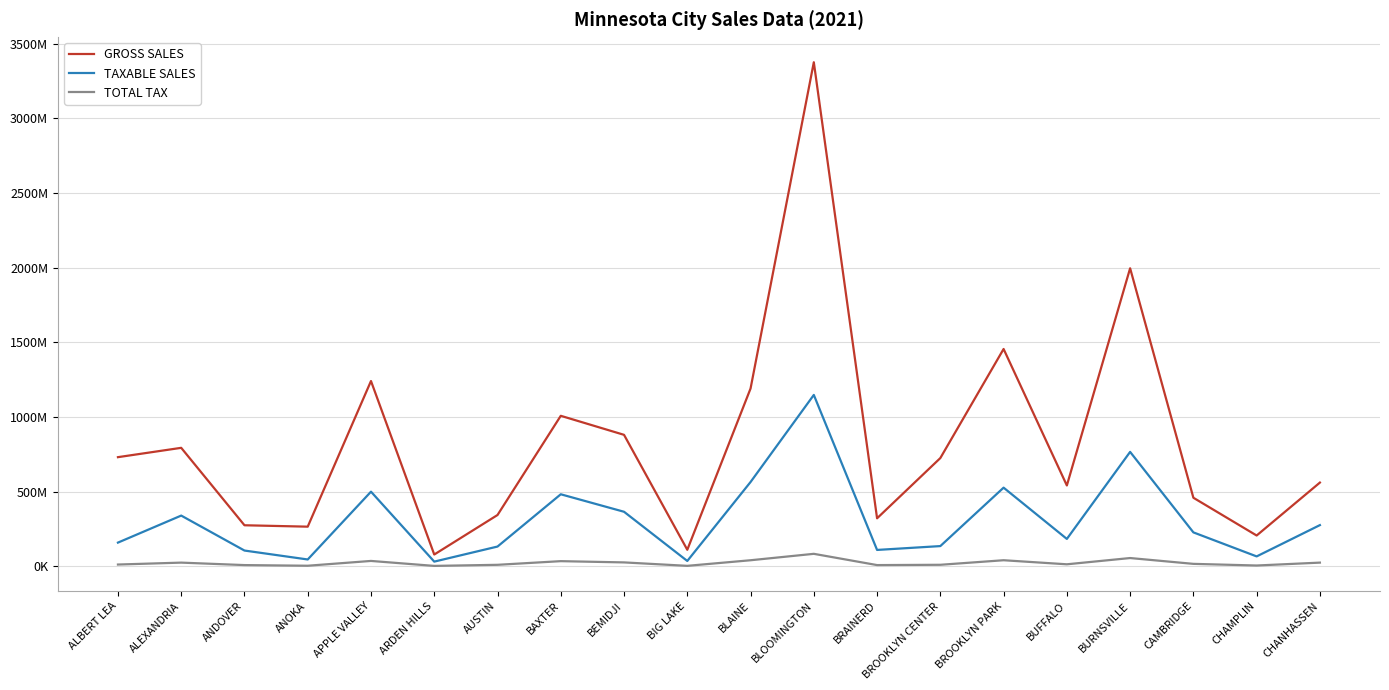

What is the label of the 6th point from the right?

BROOKLYN PARK